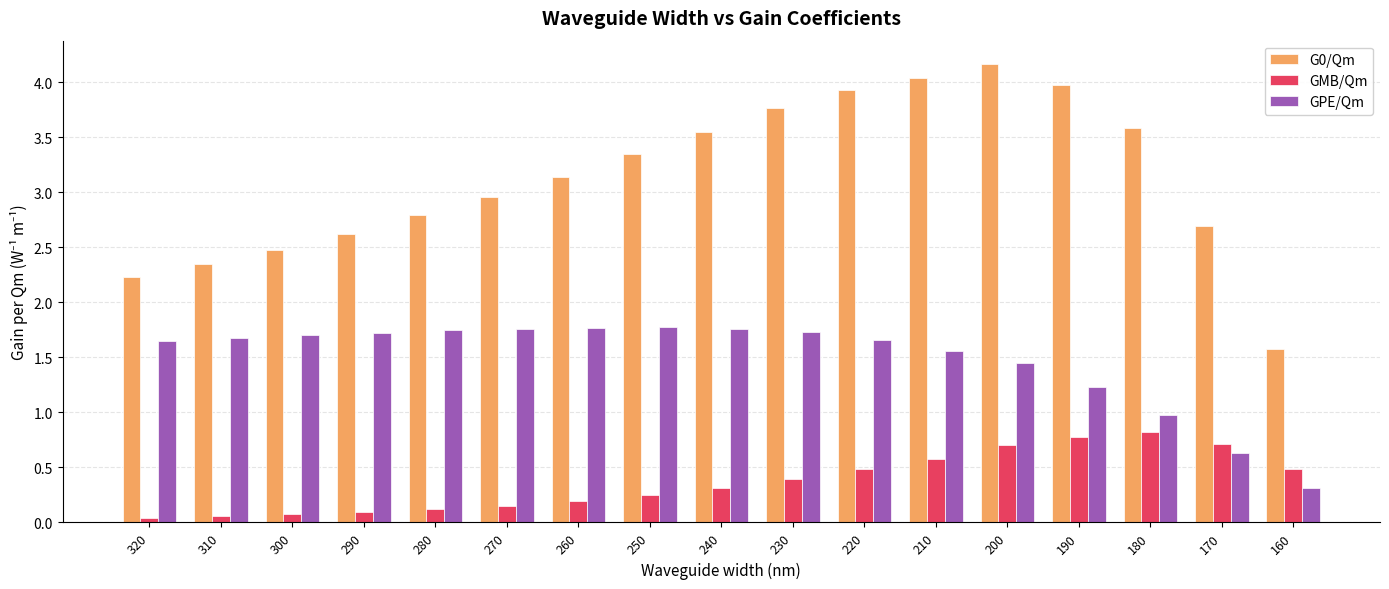

What is the difference between the maximum and second lowest values in the GMB/Qm series?

0.8